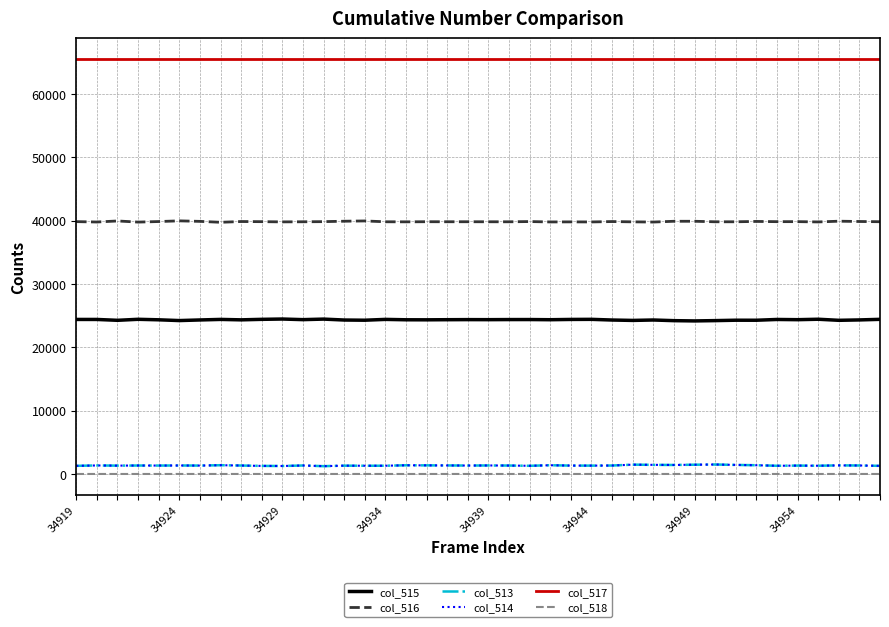

True or false: col_515 and col_518 intersect in this chart.

False